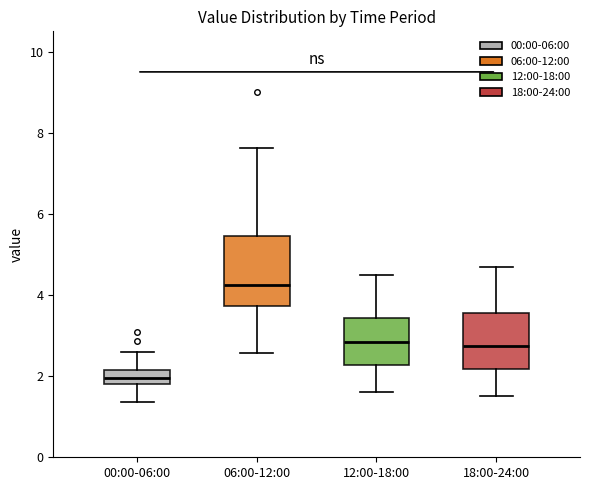

Reading left to right, read every box against the y-axis: the position of its median line, the range the box covers, and the ends of its whiskers. The values are not printed on the chart, so give them approximately, as read against the axis.

00:00-06:00: median 2.0, box 1.8 to 2.2, whiskers 1.4 to 2.6
06:00-12:00: median 4.2, box 3.8 to 5.4, whiskers 2.6 to 7.6
12:00-18:00: median 2.8, box 2.2 to 3.4, whiskers 1.6 to 4.6
18:00-24:00: median 2.8, box 2.2 to 3.6, whiskers 1.6 to 4.8